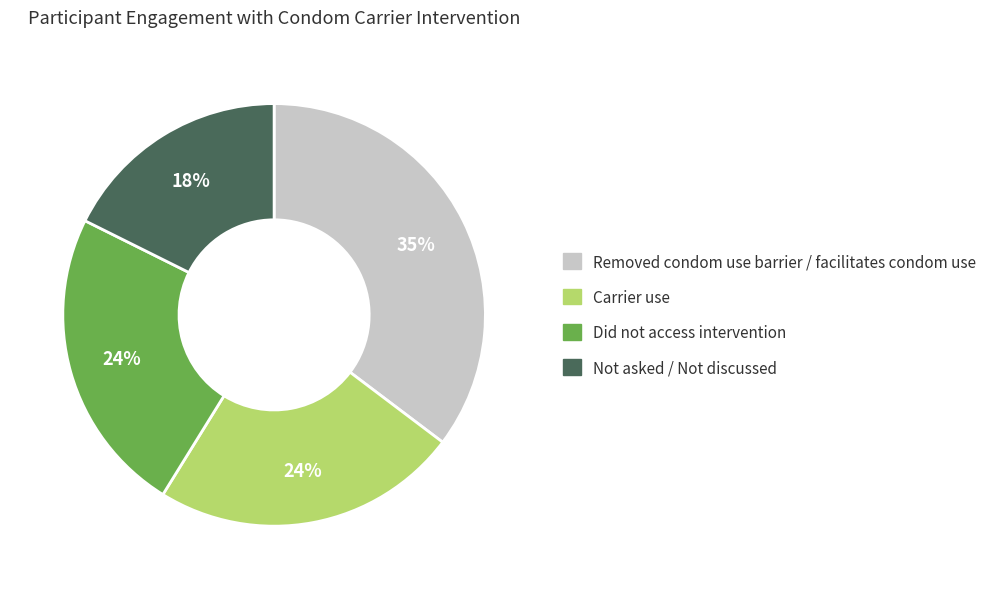

Does any single category account for the majority?

No